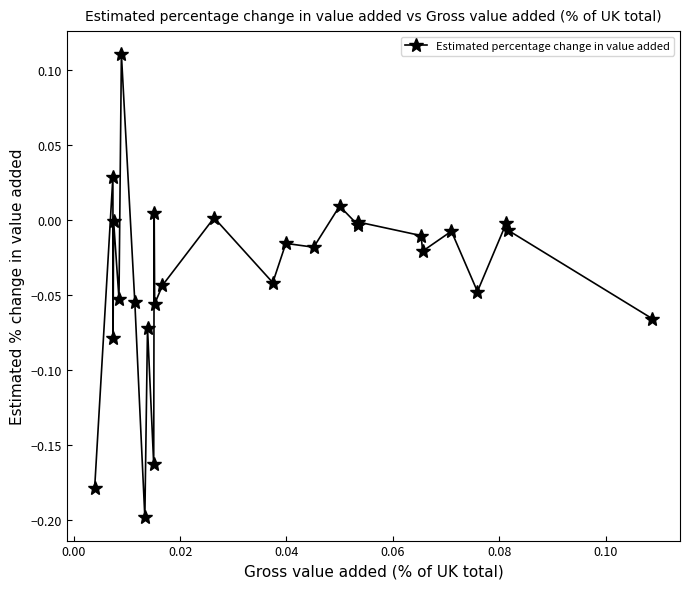

True or false: the data has more than 1 interior local peaks.

True